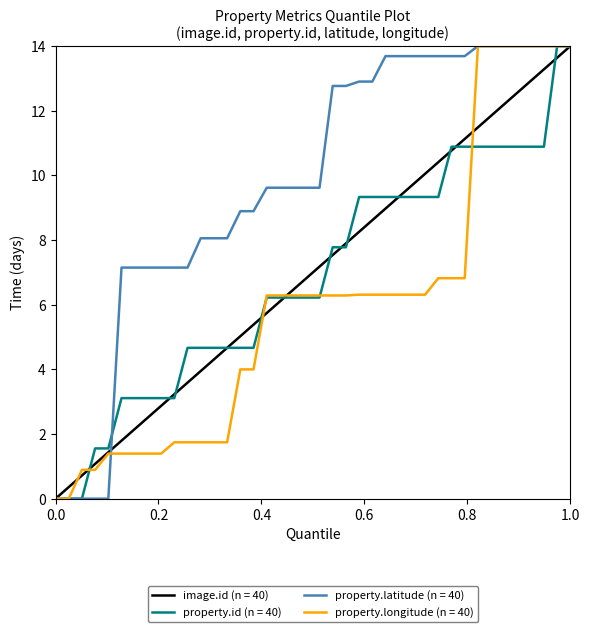

How many lines are shown in the chart?

4